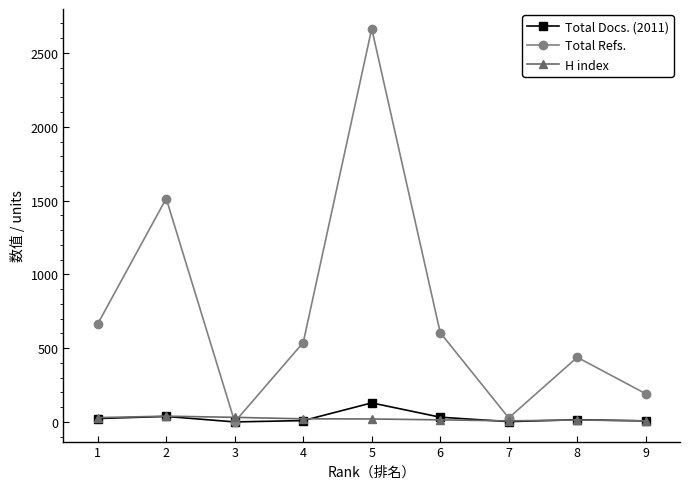

Between 6 and 7, which series saw the biggest shift?

Total Refs.